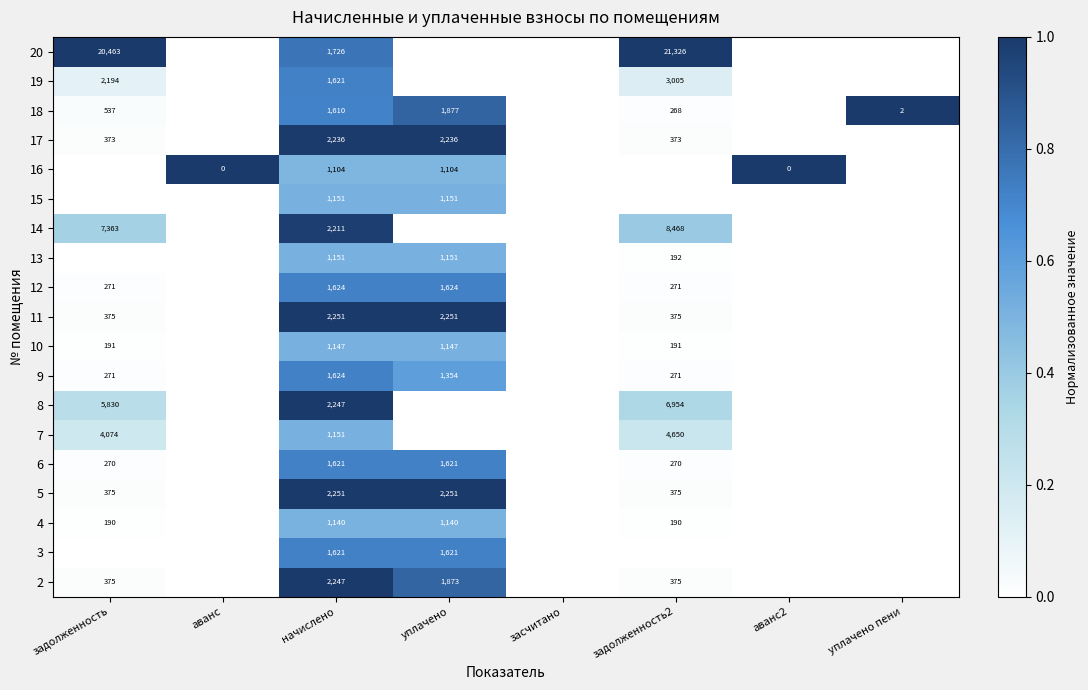

True or false: 9 has a value of 271 at задолженность.

True